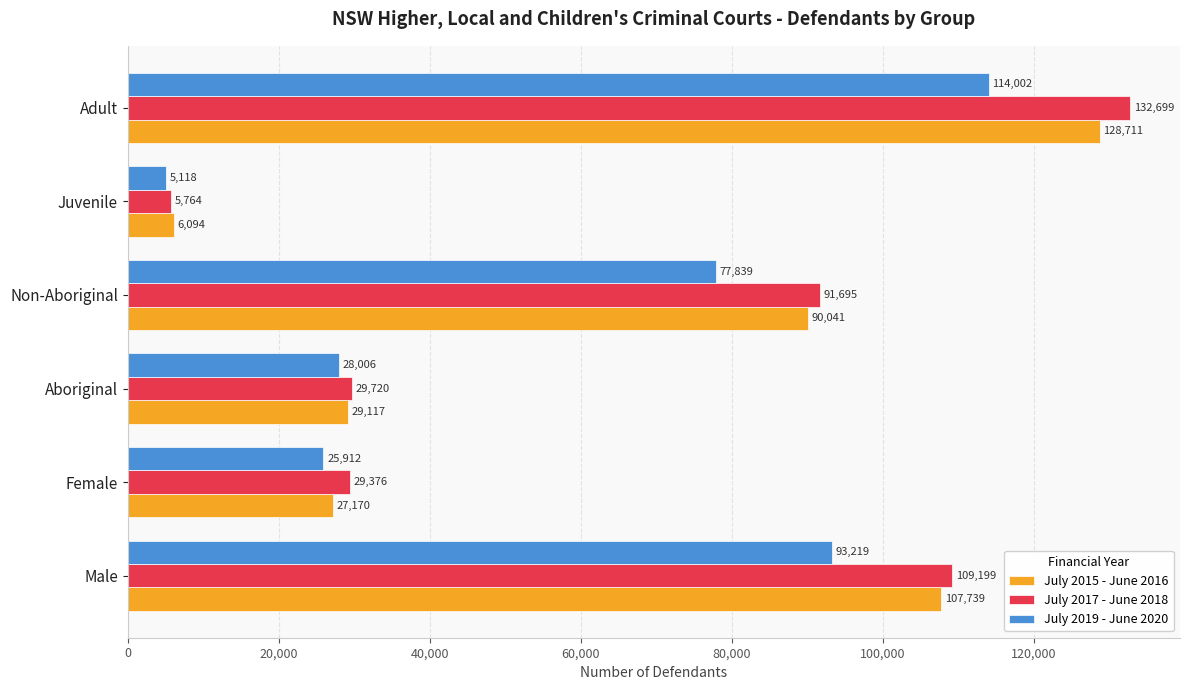

Which series changed the most between Non-Aboriginal and Juvenile?

July 2017 - June 2018